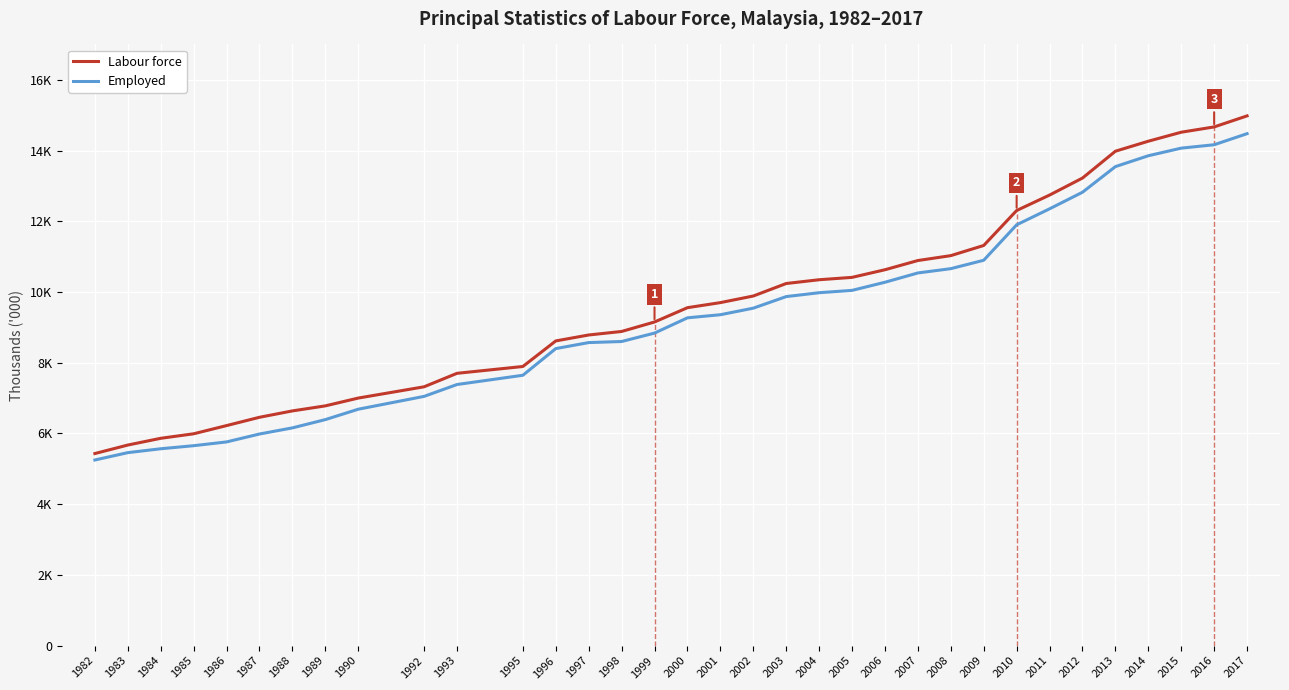

Which series changed the most between 2000 and 2006?

Labour force